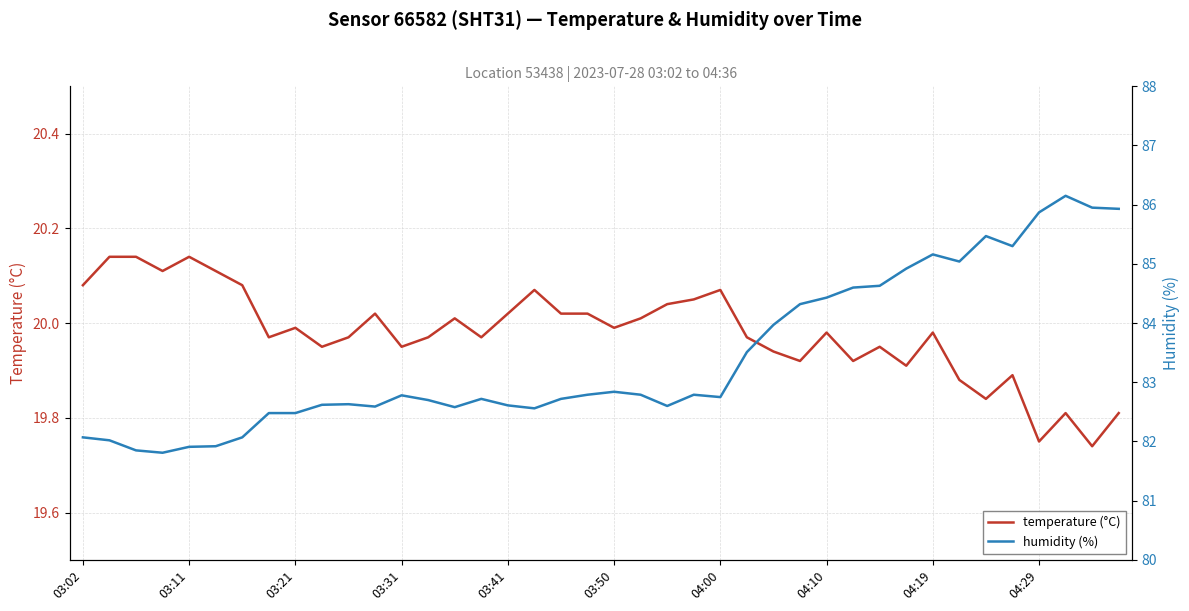

Which has a higher value, 13 or 21?

21